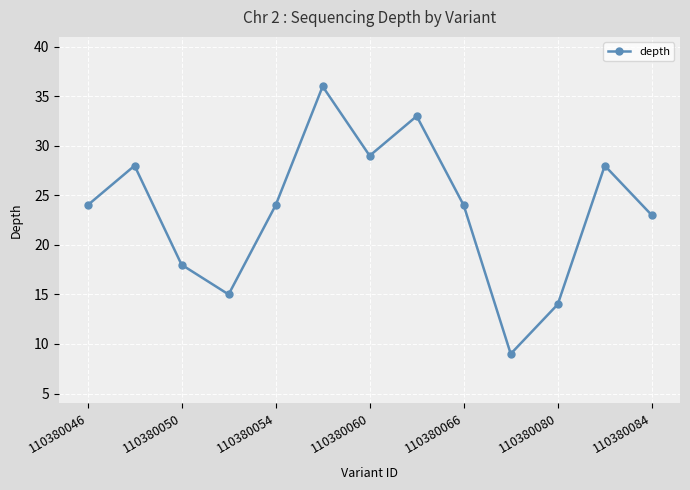

Is this an area chart (filled region under the line)?

No